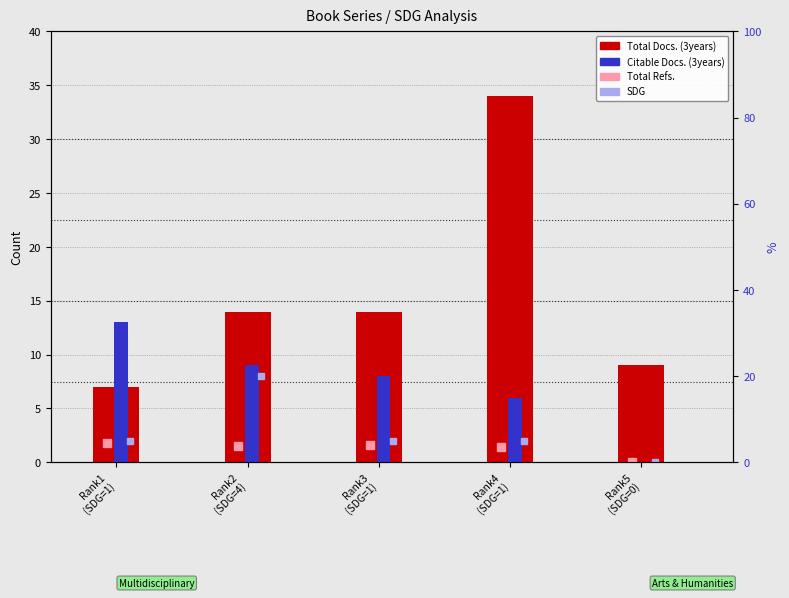

What is the difference between the Citable Docs. (3years) values at Rank5
(SDG=0) and Rank4
(SDG=1)?

6